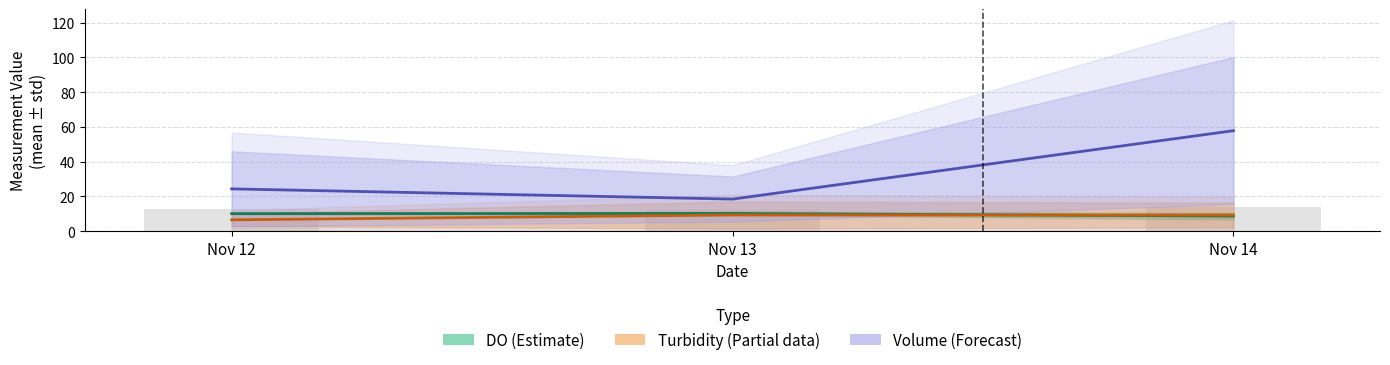

Which series has the largest total across all categories?

Volume (Forecast)